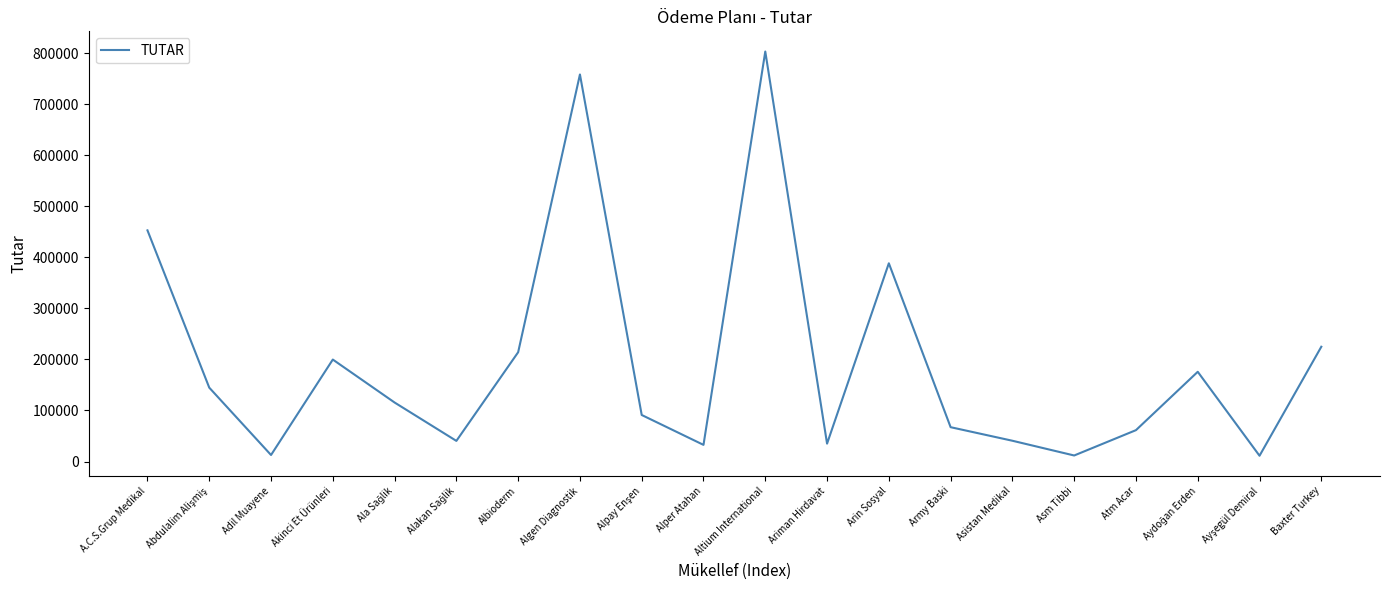

Between Altium International and Akinci Et Ürünleri, which is larger?

Altium International